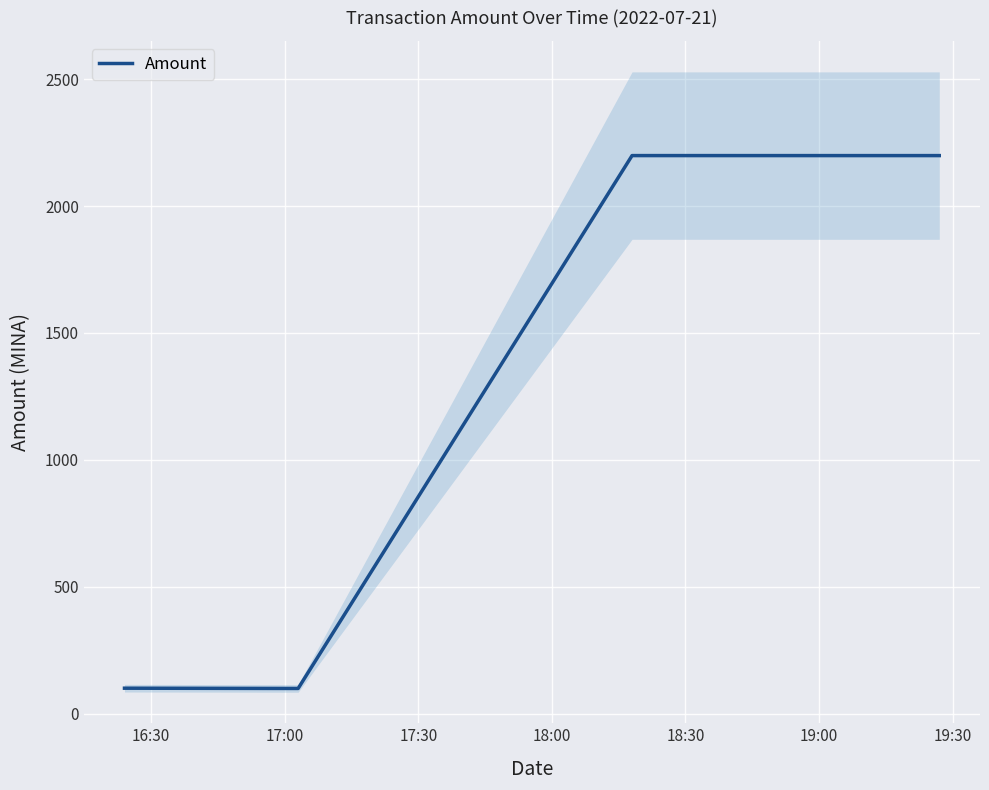

What is the maximum value for Amount?

2198.8